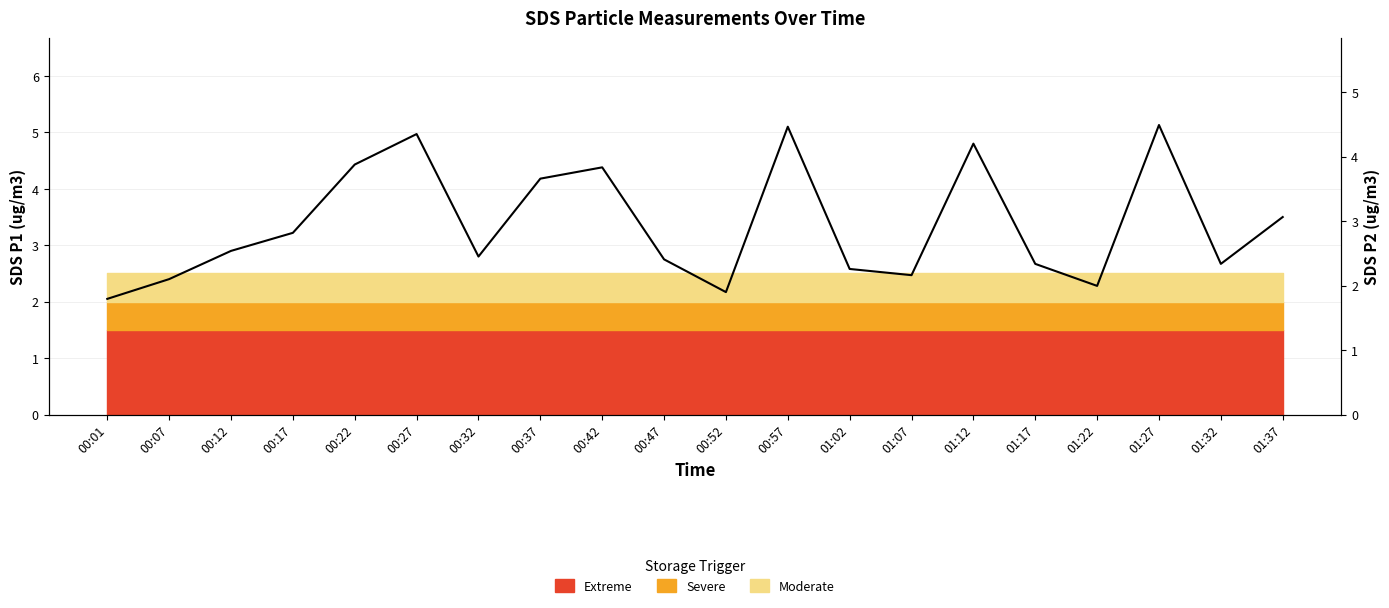

What position from the right is 01:37?

1